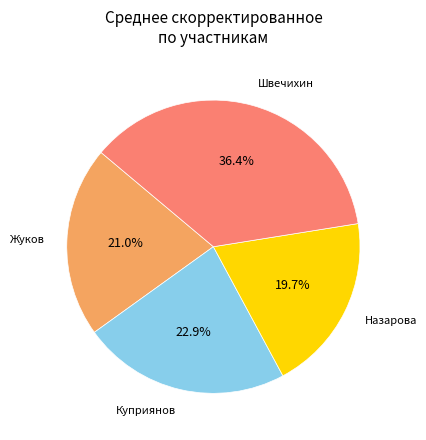

How many slices are in this pie chart?

4